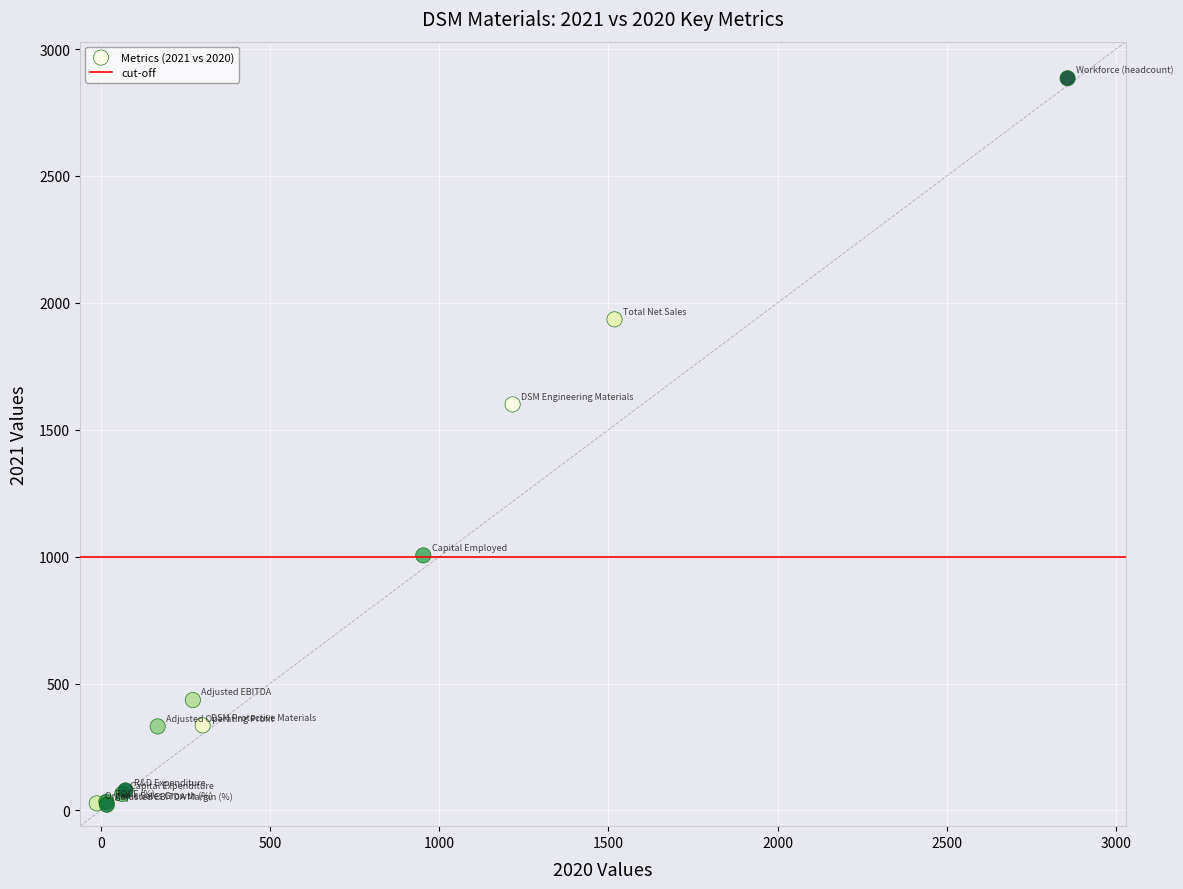

What Y value in the scatter plot is closest to 1453?

1600.0